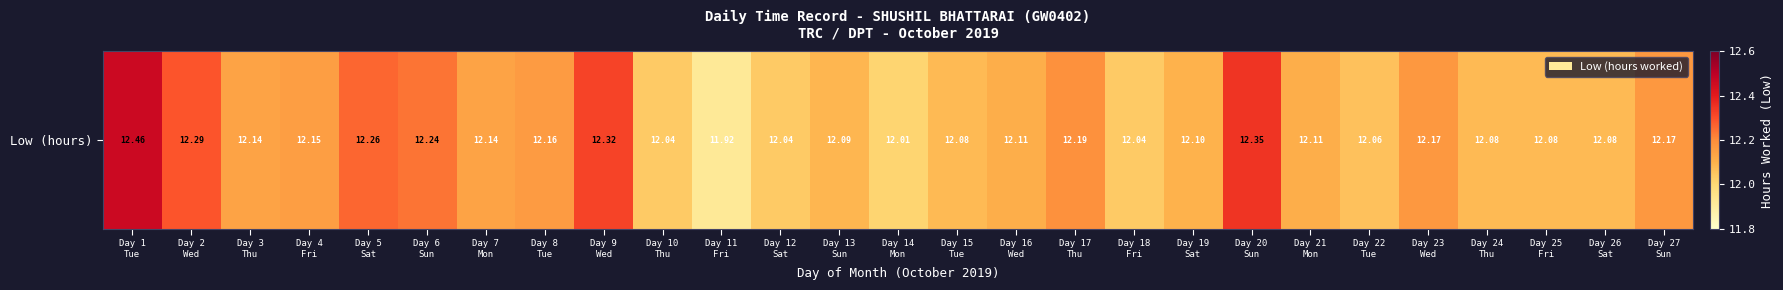

Count the number of data series in this chart.

1